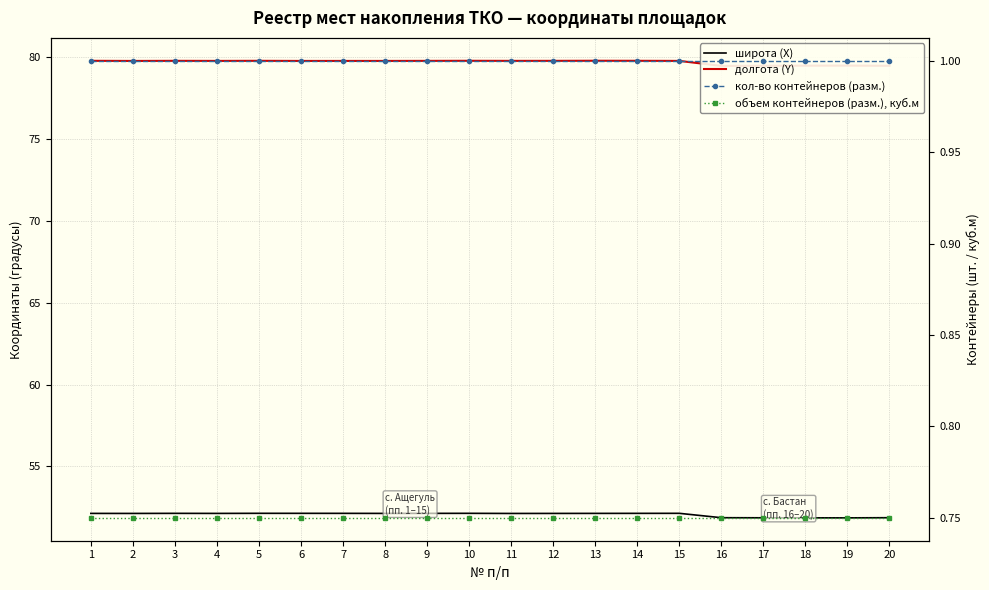

At how many categories does at least one series exceed 35?

20